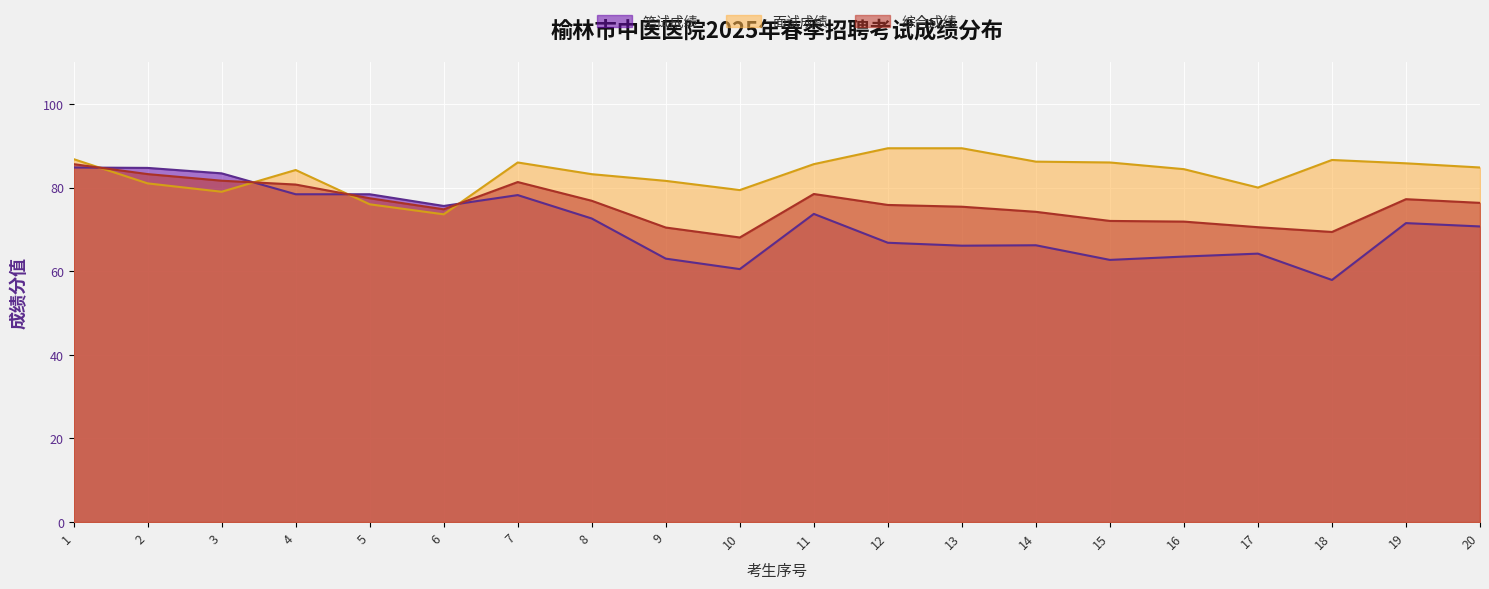

How many categories are shown in the chart?

20